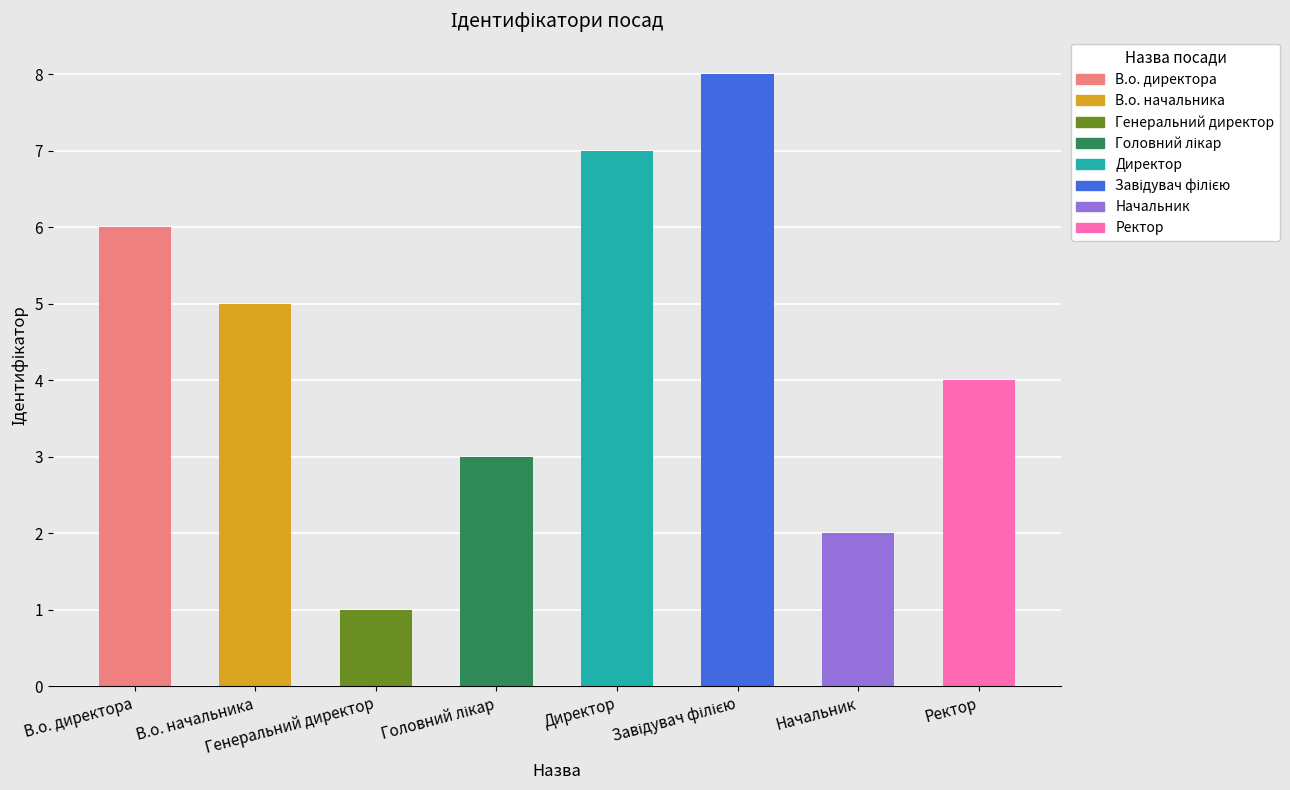

Where does the data first go above 5?

В.о. директора